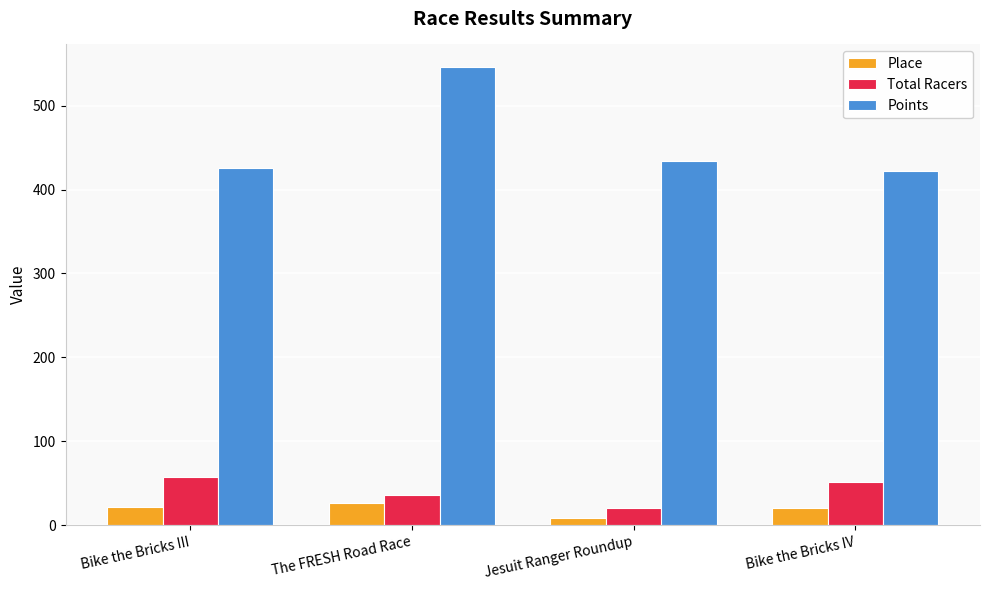

What position from the left is Bike the Bricks III?

1